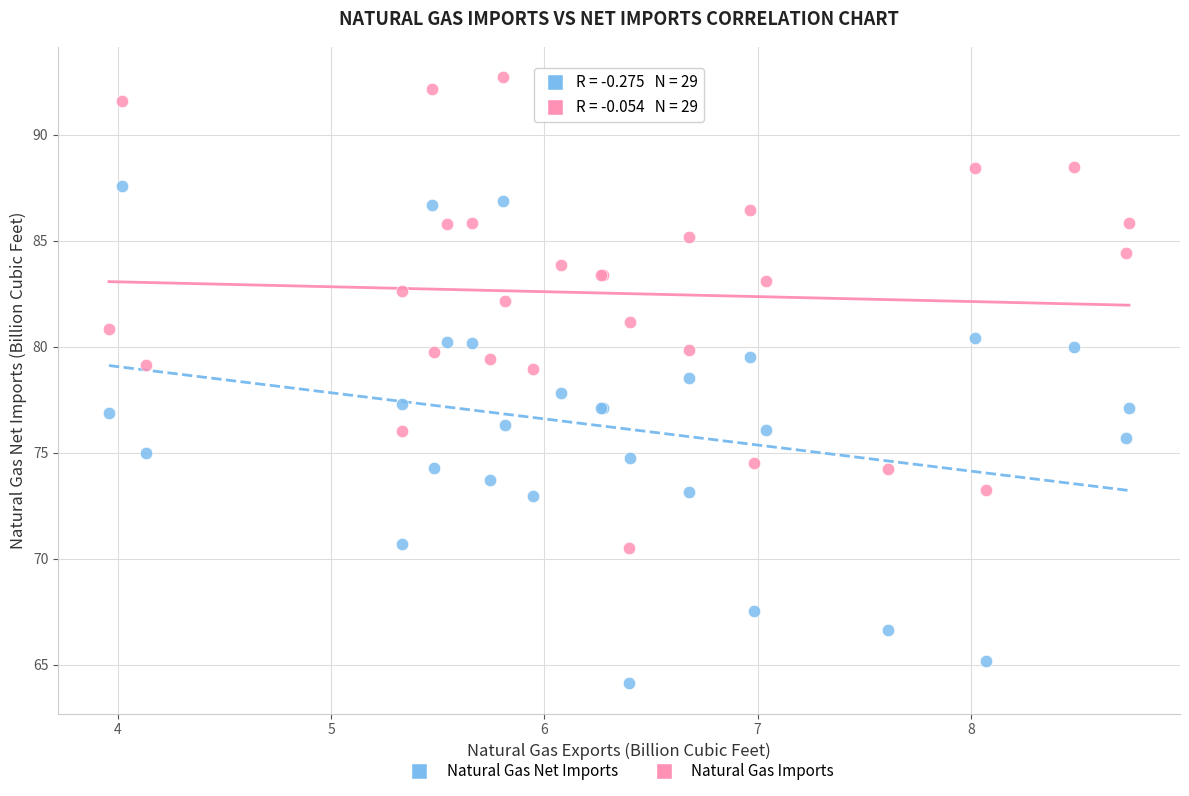

Which series reaches the maximum Y coordinate?

Natural Gas Imports